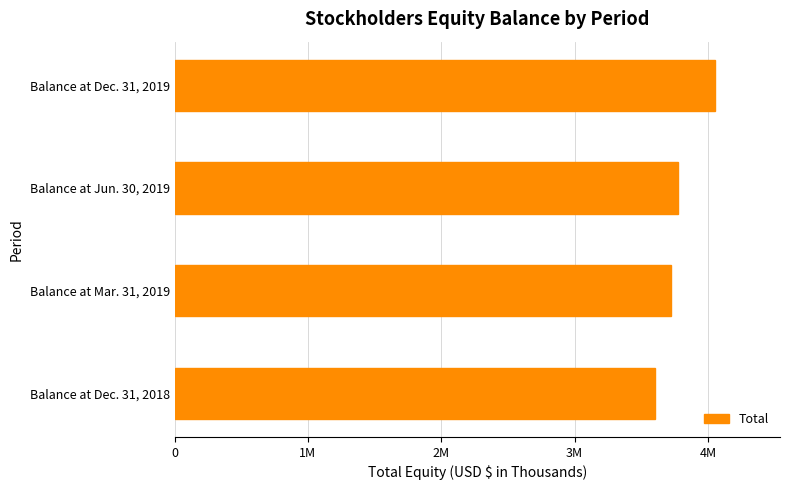

Are the bars horizontal?

Yes